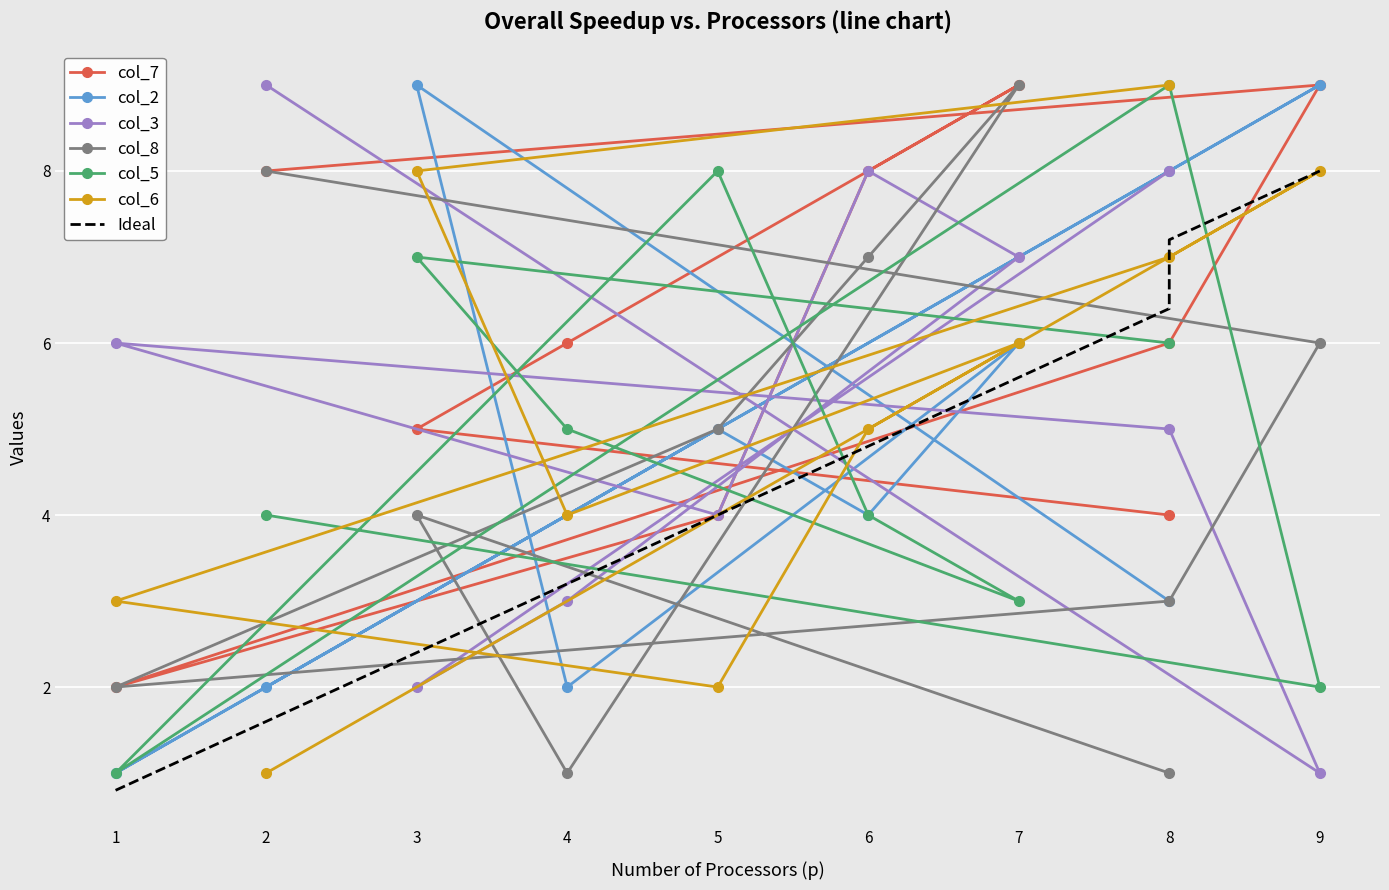

Is it true that col_2 equals 15 at 3?

False